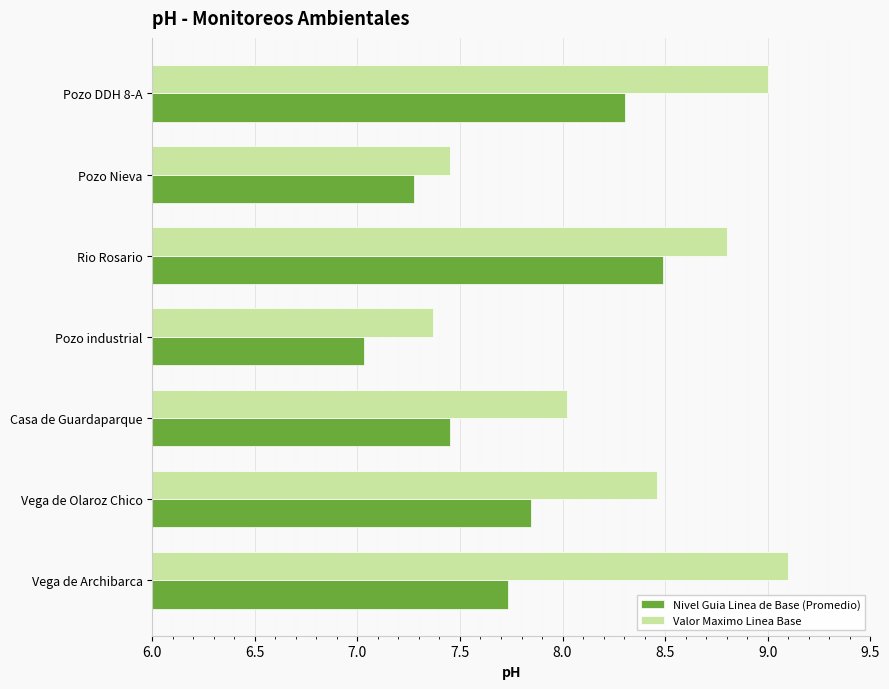

Rank the series by their average value, from highest to lowest.

Valor Maximo Linea Base, Nivel Guia Linea de Base (Promedio)